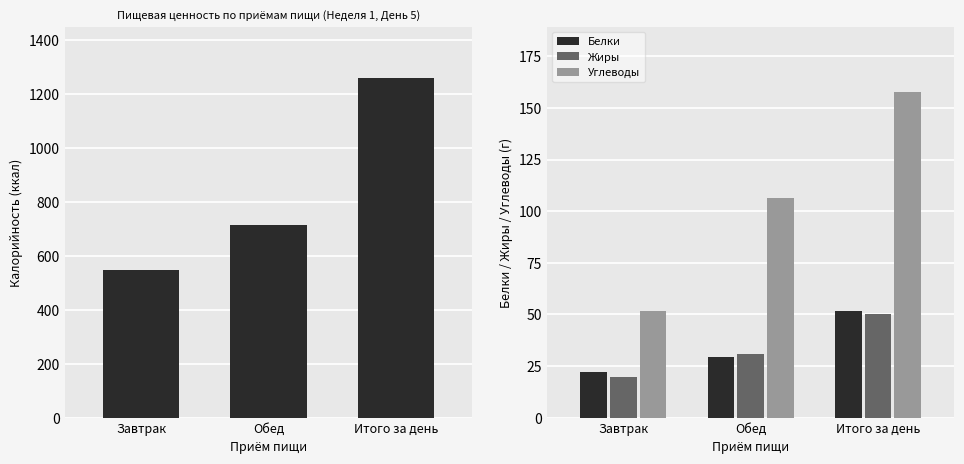

At Завтрак, list the series in order from largest to smallest.

Калорийность, Углеводы, Белки, Жиры